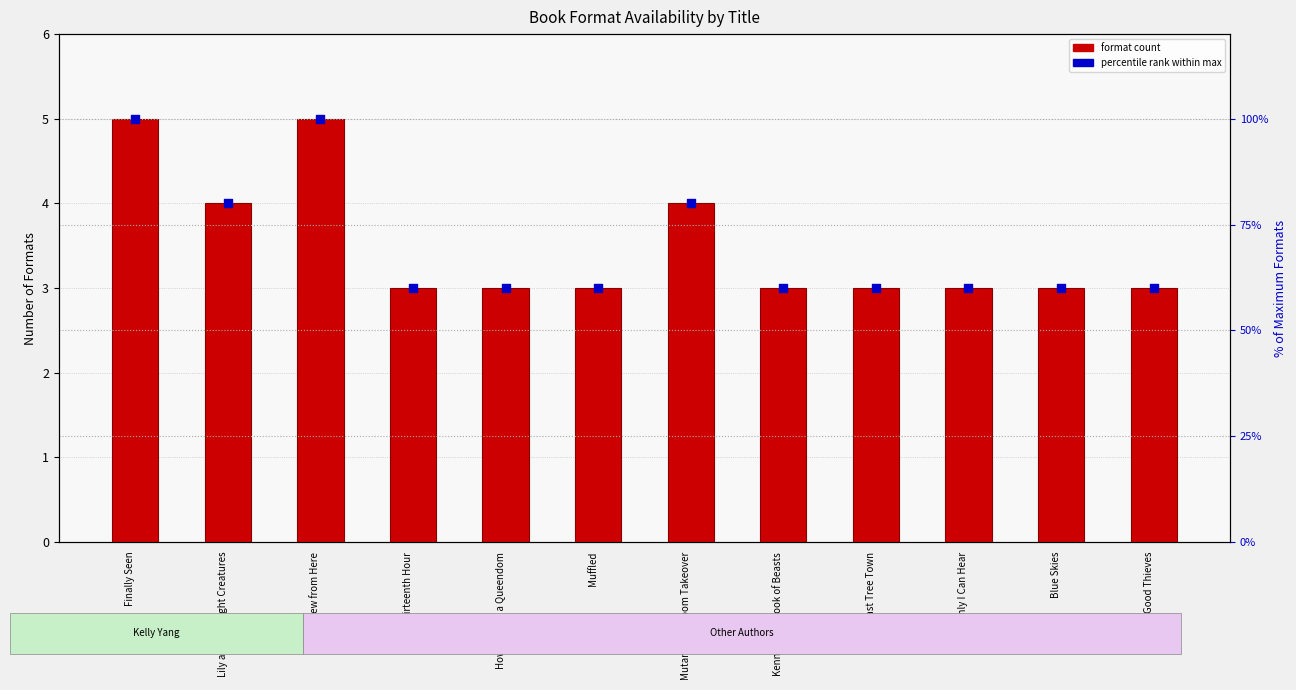

Which series reaches the maximum Y coordinate?

% of max formats